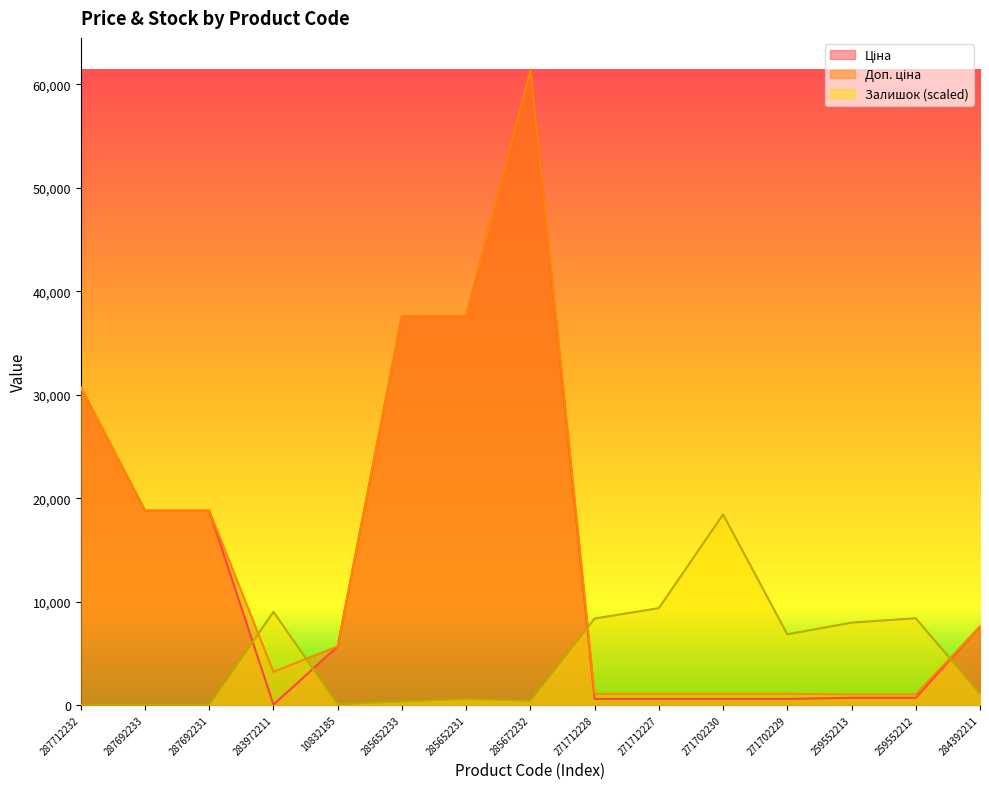

What is the average value of the Залишок series?

4722.8